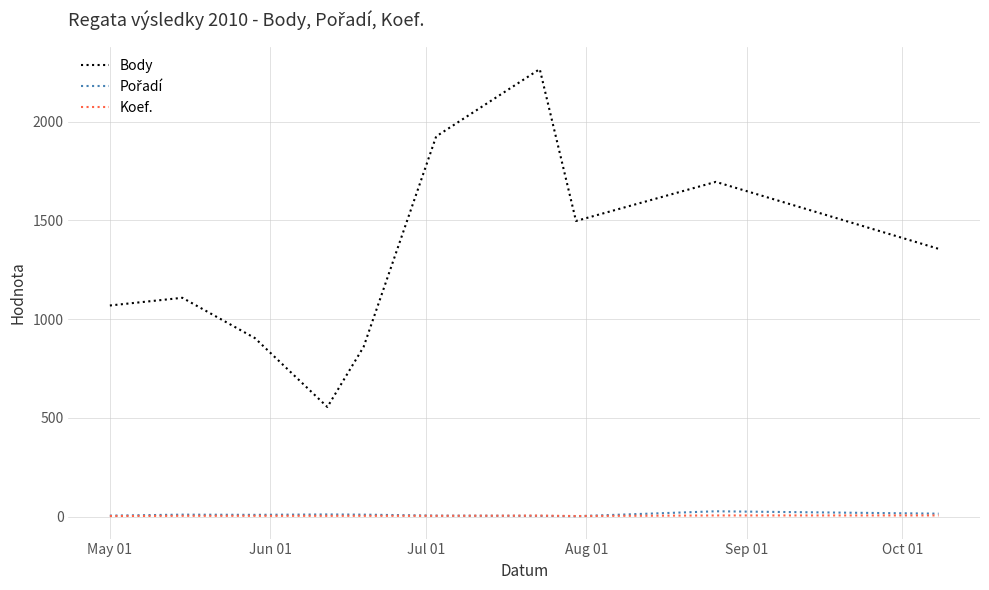

What is the greatest value displayed?

2266